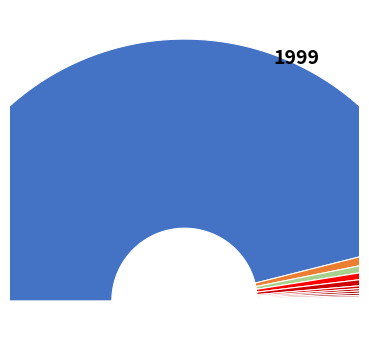

True or false: Enom, Inc accounts for 13% of the total.

False